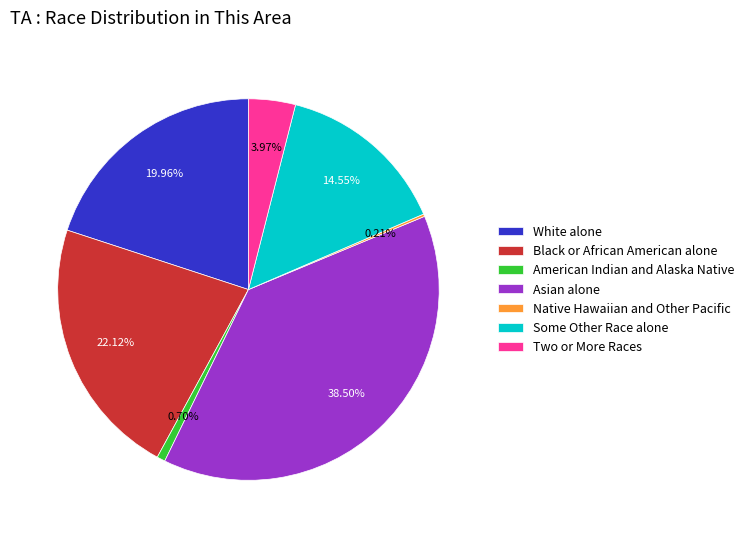

Combined, do White alone and Some Other Race alone account for over 50%?

No